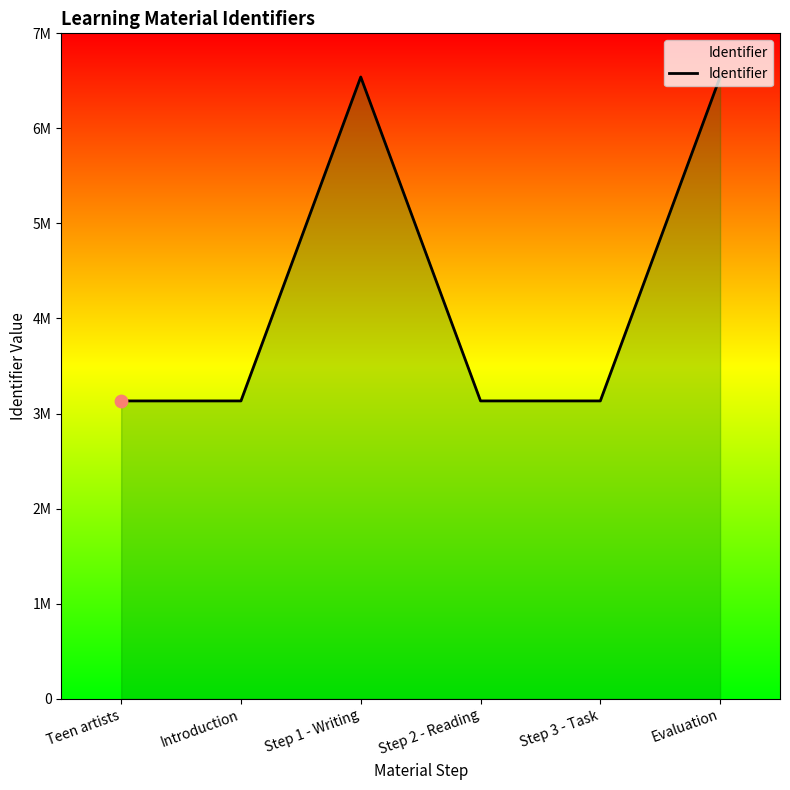

What is the ratio of the value at Step 3 - Task to the value at Evaluation?

0.5